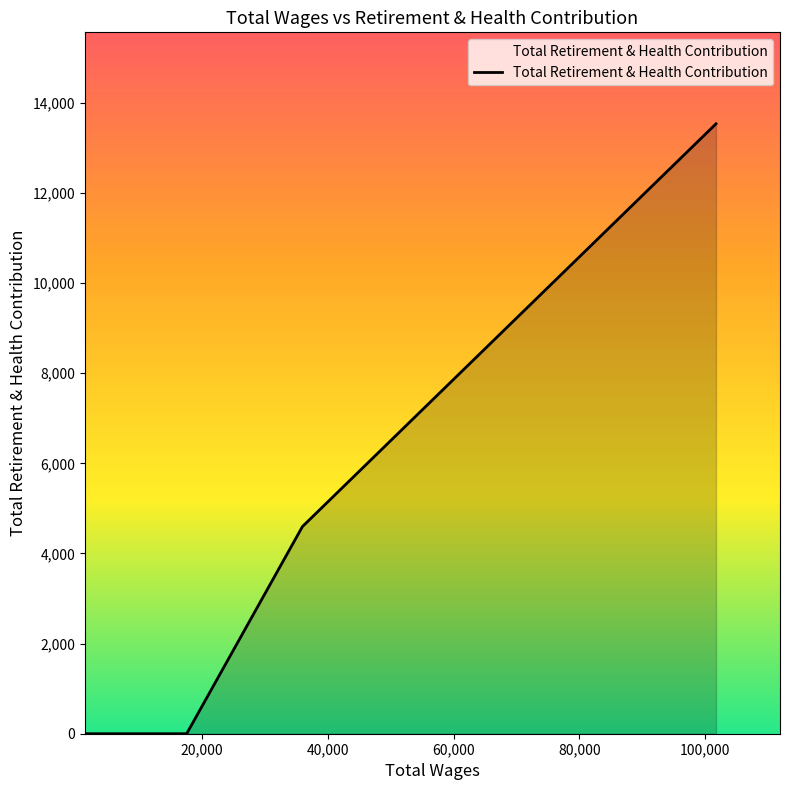

True or false: the data has more than 2 interior local peaks.

False